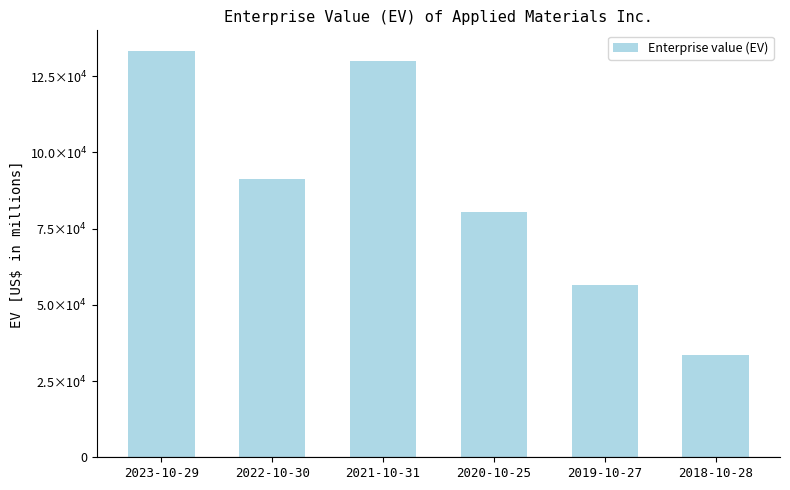

What is the difference between the maximum and second lowest values?

76891